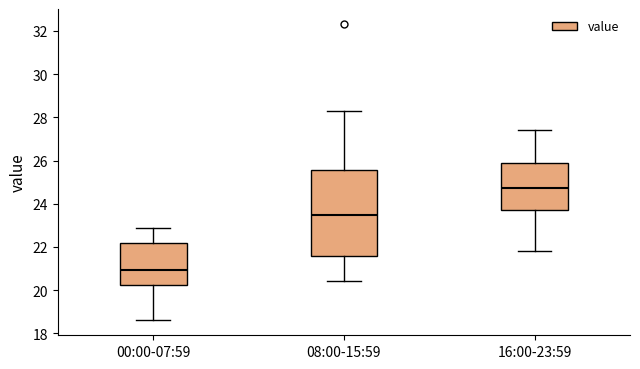

Reading left to right, transcribe this box plot: for each box, give where its median line is, the range the box spans, and where its two whiskers end, as read against the y-axis. The values are not printed on the chart, so give them approximately, as read against the axis.

00:00-07:59: median 21.0, box 20.2 to 22.2, whiskers 18.6 to 22.8
08:00-15:59: median 23.4, box 21.6 to 25.6, whiskers 20.4 to 28.4
16:00-23:59: median 24.8, box 23.8 to 26.0, whiskers 21.8 to 27.4